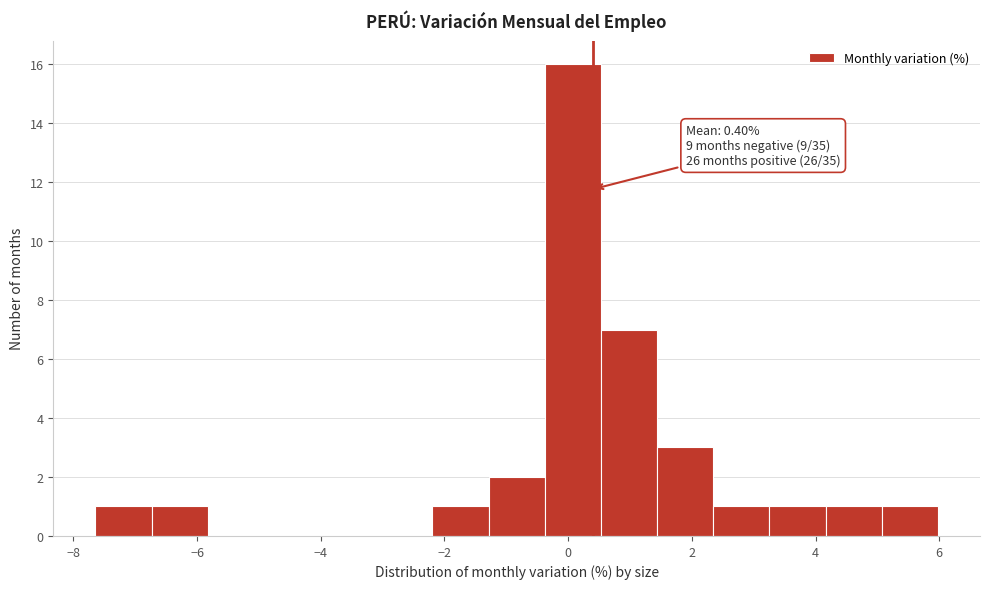

Which range on the x-axis has the tallest bar?

-0.4 to 0.6